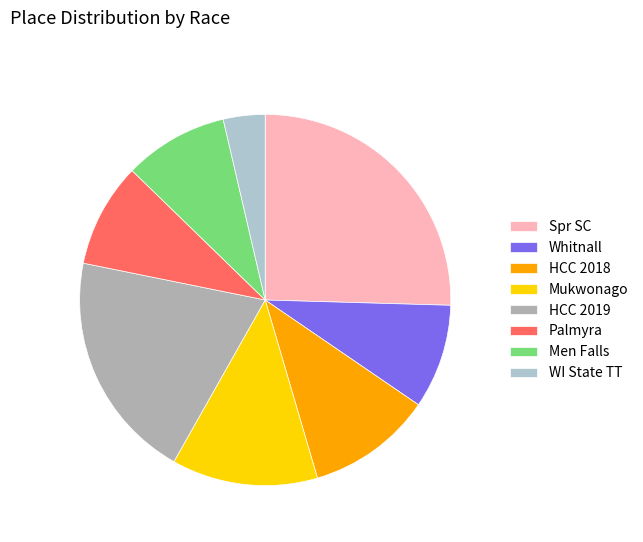

How many slices are in this pie chart?

8